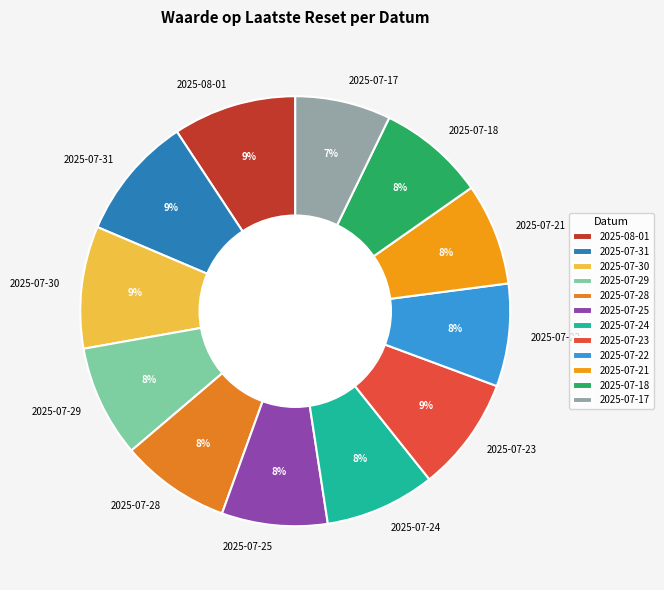

How many segments does this pie chart have?

12